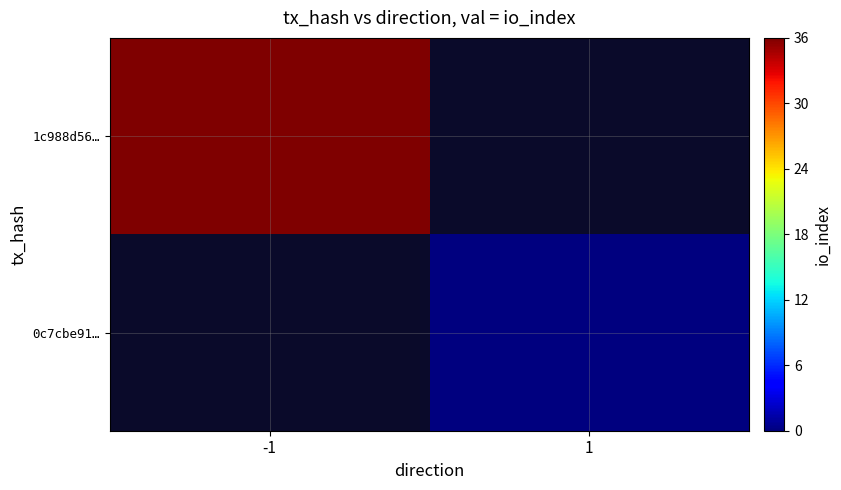

Which category has the highest value across all series?

-1